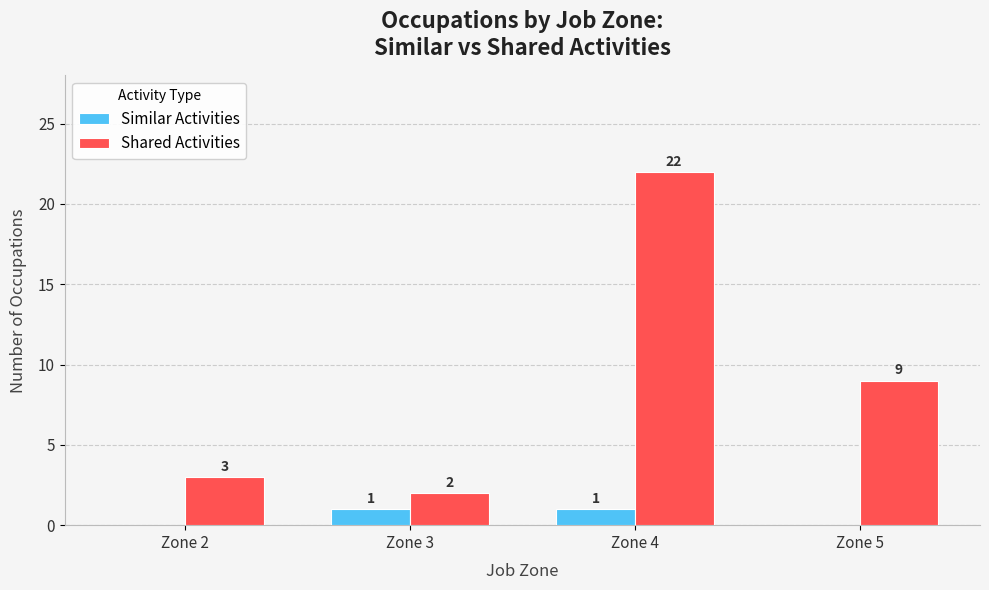

What is the difference between the Similar Activities values at Zone 3 and Zone 2?

1